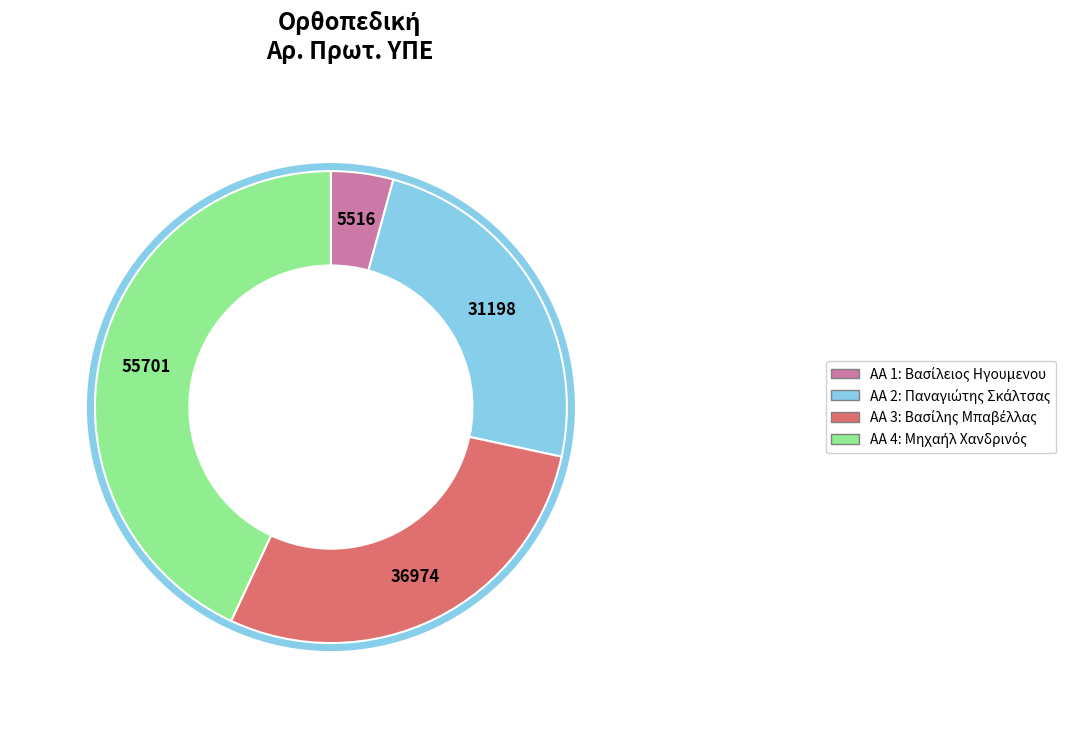

To the nearest percent, what portion does 1 represent?

4%